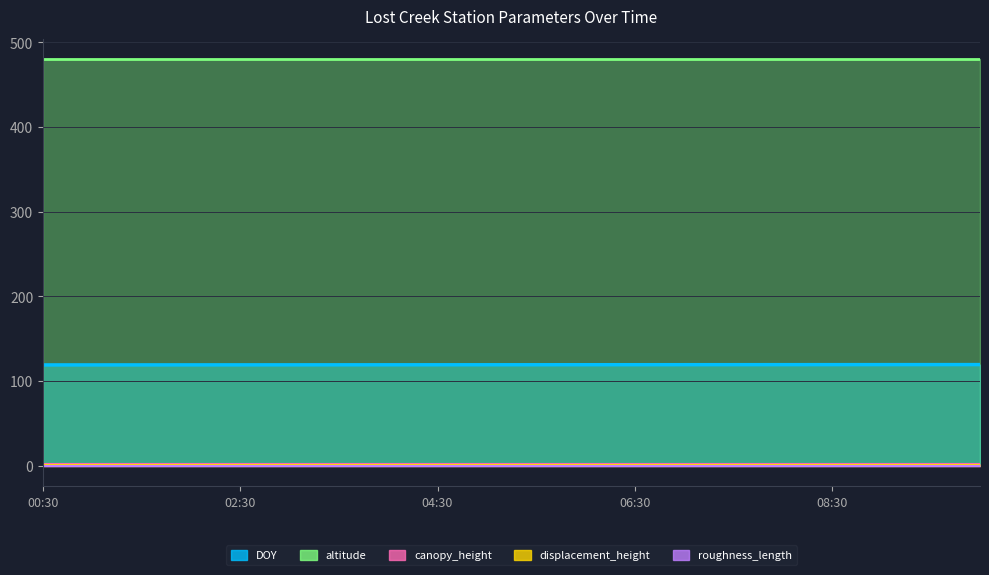

List the series in order of their peak value, highest first.

altitude, DOY, canopy_height, displacement_height, roughness_length